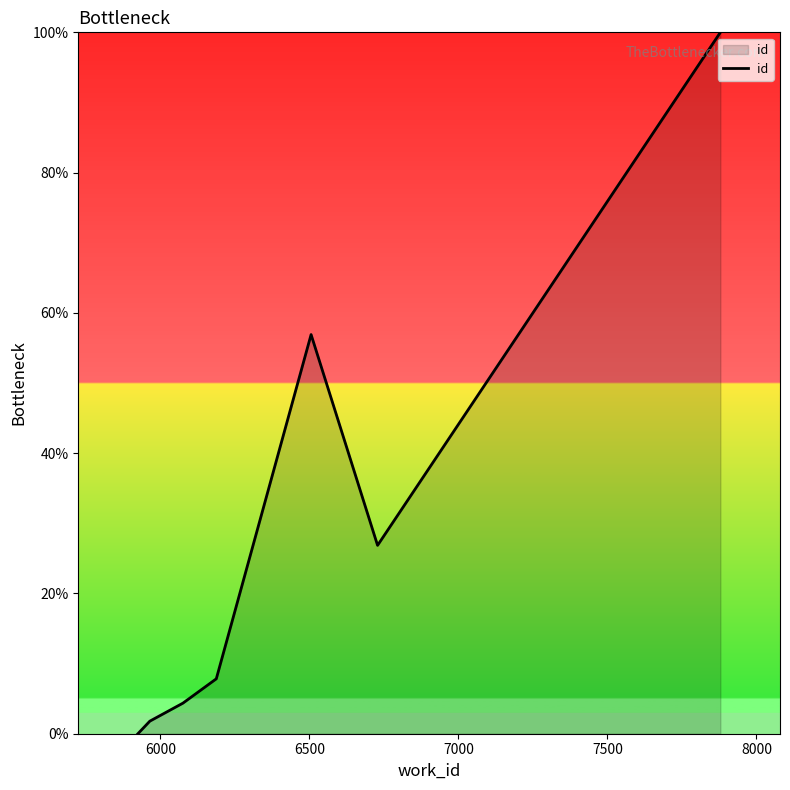

What is the greatest value displayed?

100.0